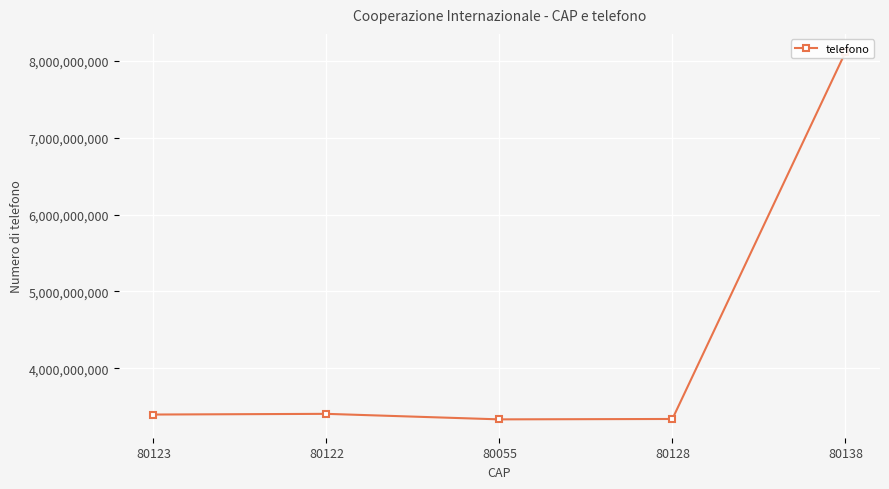

What is the average value?

4318351610